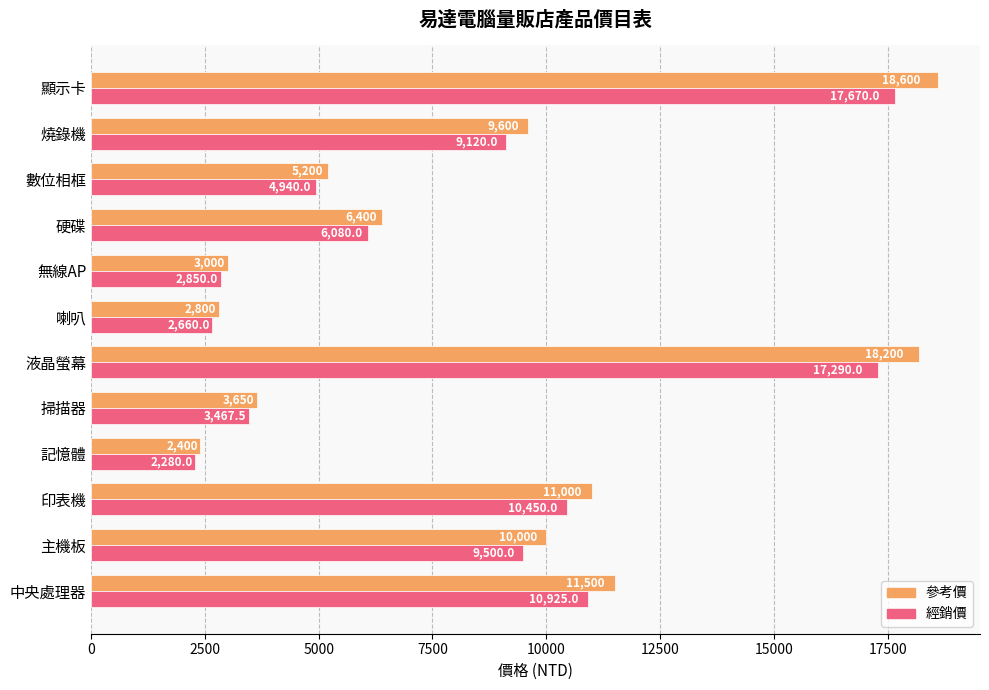

What is the minimum value shown in the chart?

2280.0